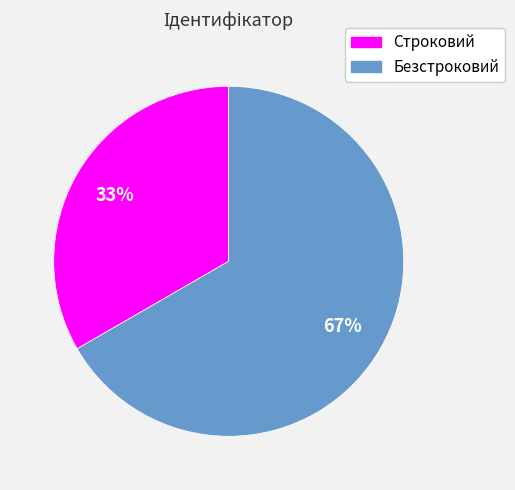

To the nearest percent, what is the combined percentage of Строковий and Безстроковий?

100%